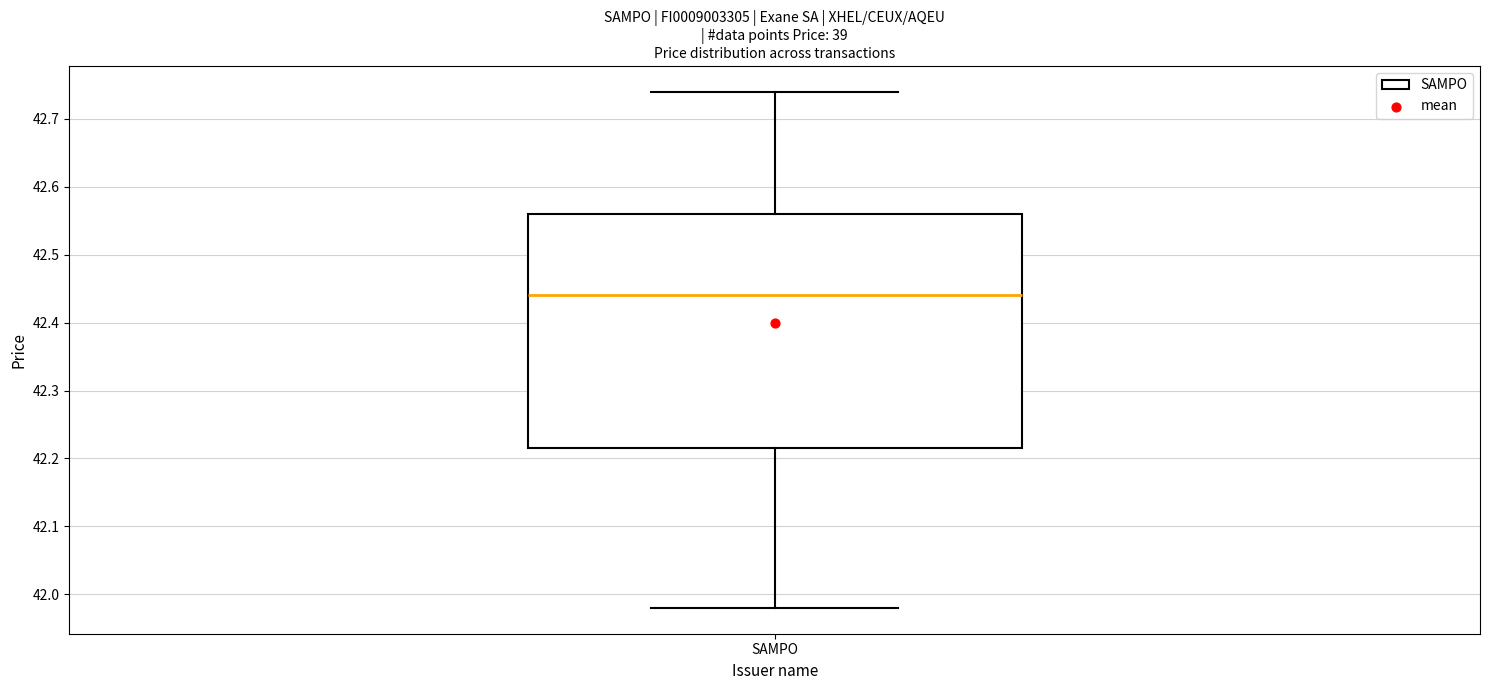

Where does the median line of the box for SAMPO sit on the y-axis? The values are not printed on the chart, so give them approximately, as read against the axis.

42.44